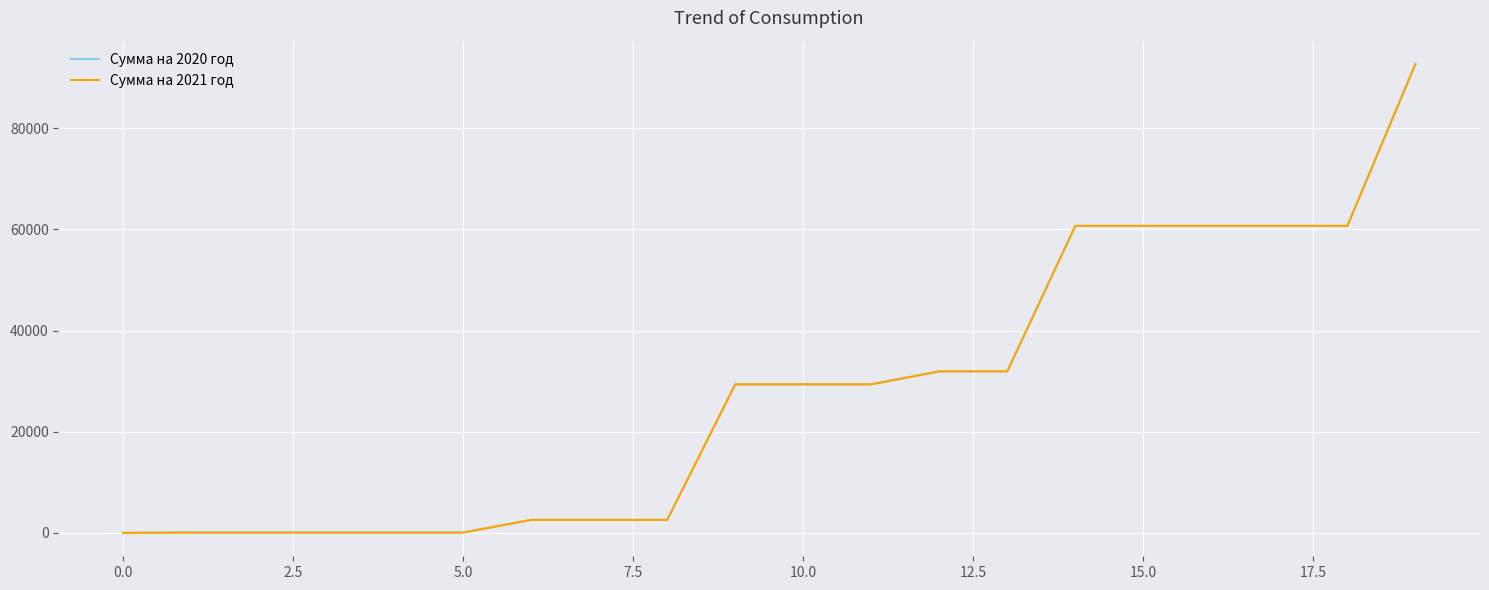

Reading right to left, extract all data points from this chart.

Сумма на 2020 год: 92667.8	60681.5	60681.5	60681.5	60681.5	60681.5	31927.6	31927.6	29360.4	29360.4	29360.4	2565.1	2565.1	2565.1	58.7	58.7	58.7	58.7	58.7	2.1
Сумма на 2021 год: 92667.8	60681.5	60681.5	60681.5	60681.5	60681.5	31927.6	31927.6	29360.4	29360.4	29360.4	2565.1	2565.1	2565.1	58.7	58.7	58.7	58.7	58.7	2.1